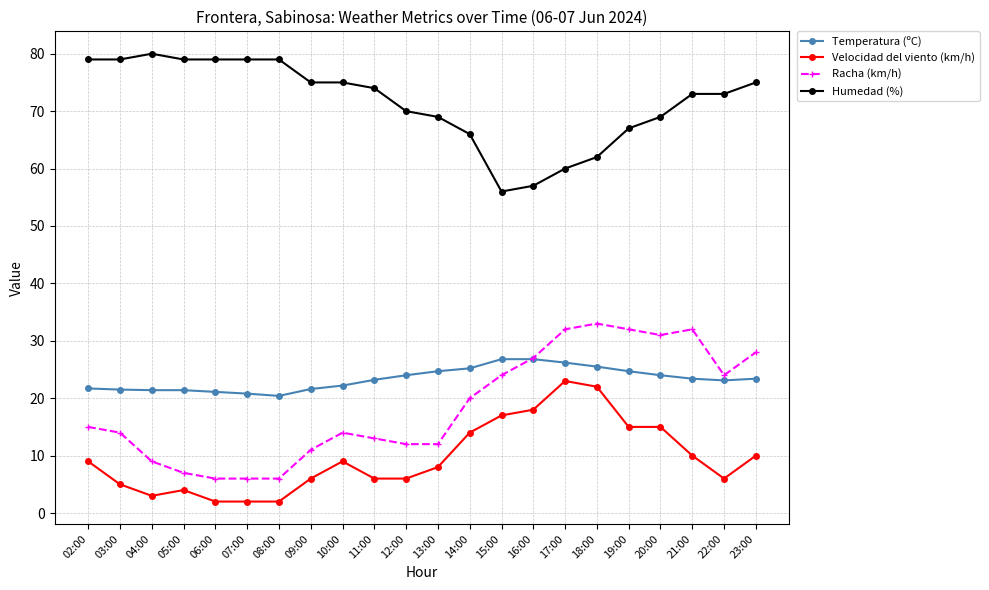

True or false: Humedad (%) has more than 0 interior local peaks.

True